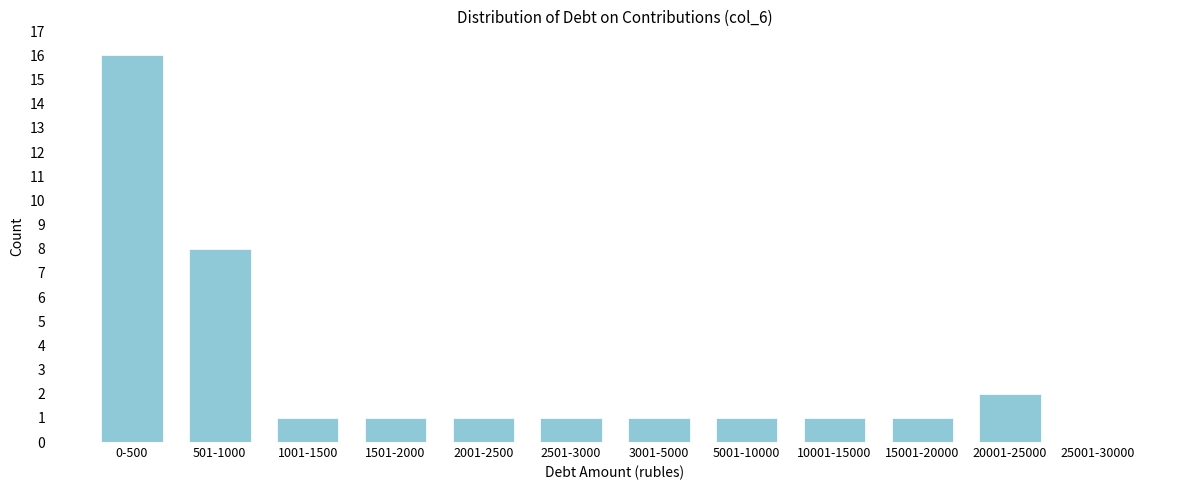

Reading left to right, extract all data points from this chart.

0-500=16	501-1000=8	1001-1500=1	1501-2000=1	2001-2500=1	2501-3000=1	3001-5000=1	5001-10000=1	10001-15000=1	15001-20000=1	20001-25000=2	25001-30000=0